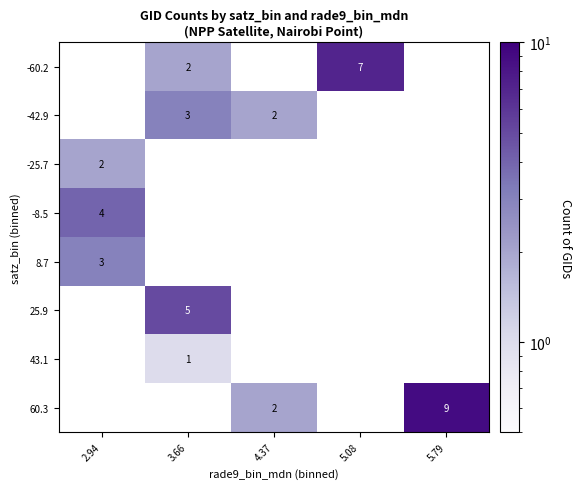

The value of 60.3 at 5.79 is 16. True or false?

False